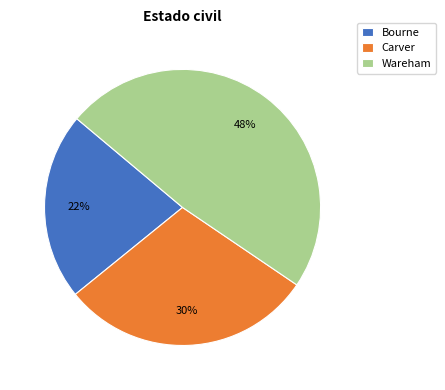

What is the largest slice in the pie chart?

Wareham